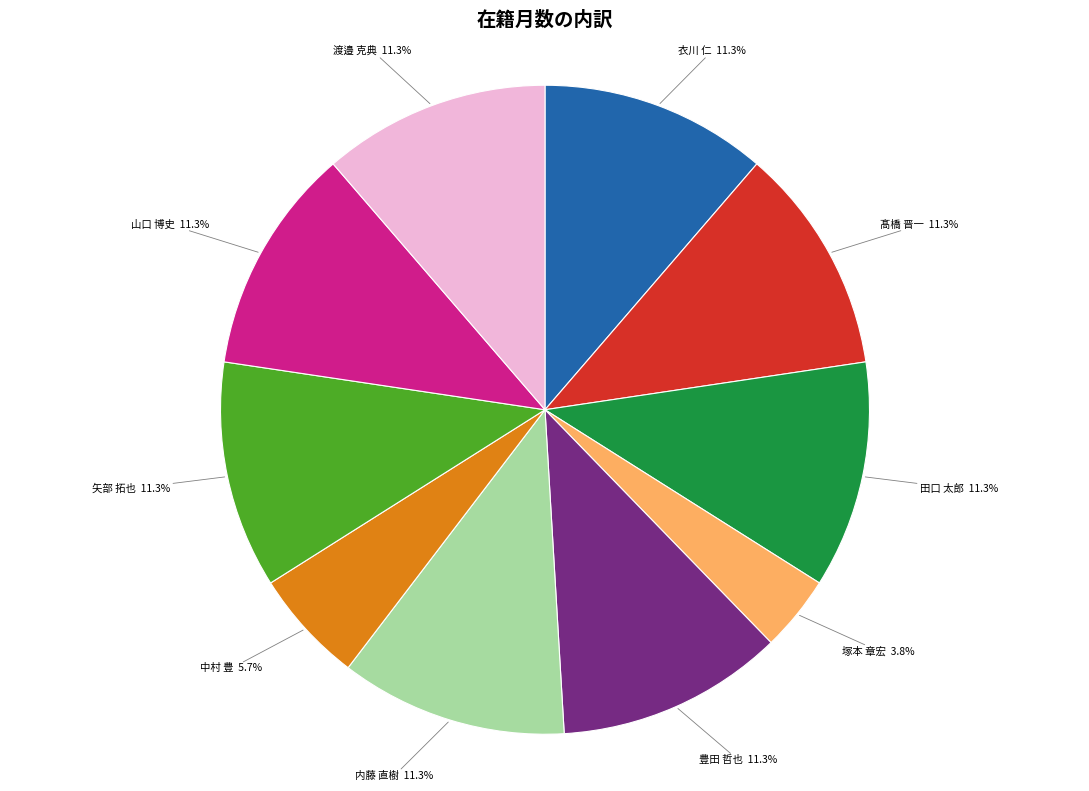

Count the number of slices in the pie.

10